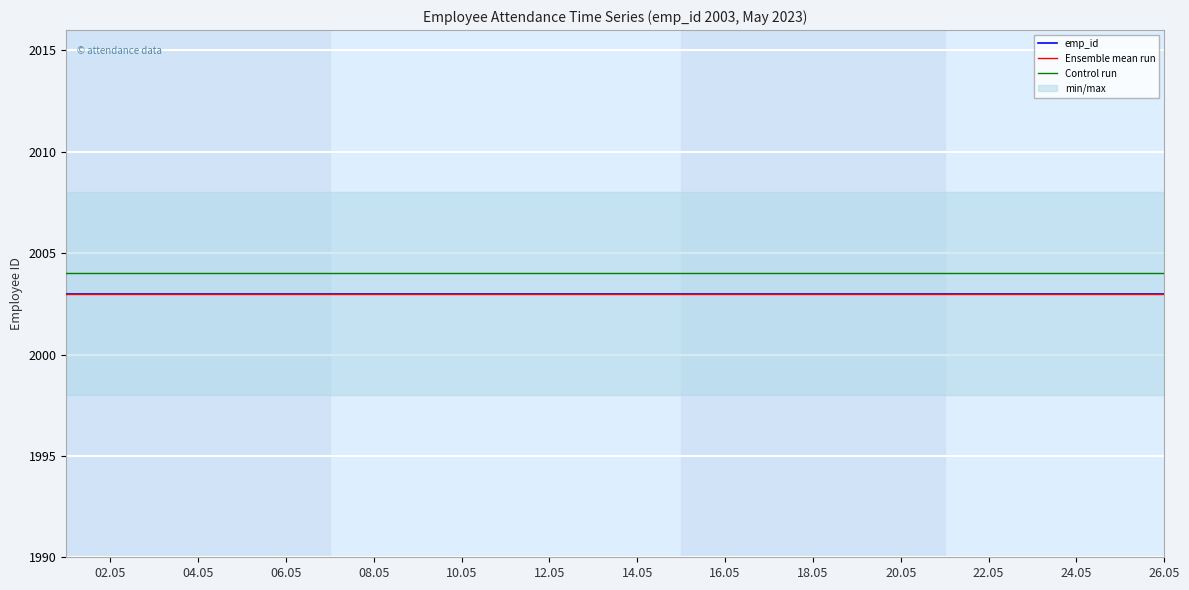

Is it true that emp_id equals 792 at 06.05?

False